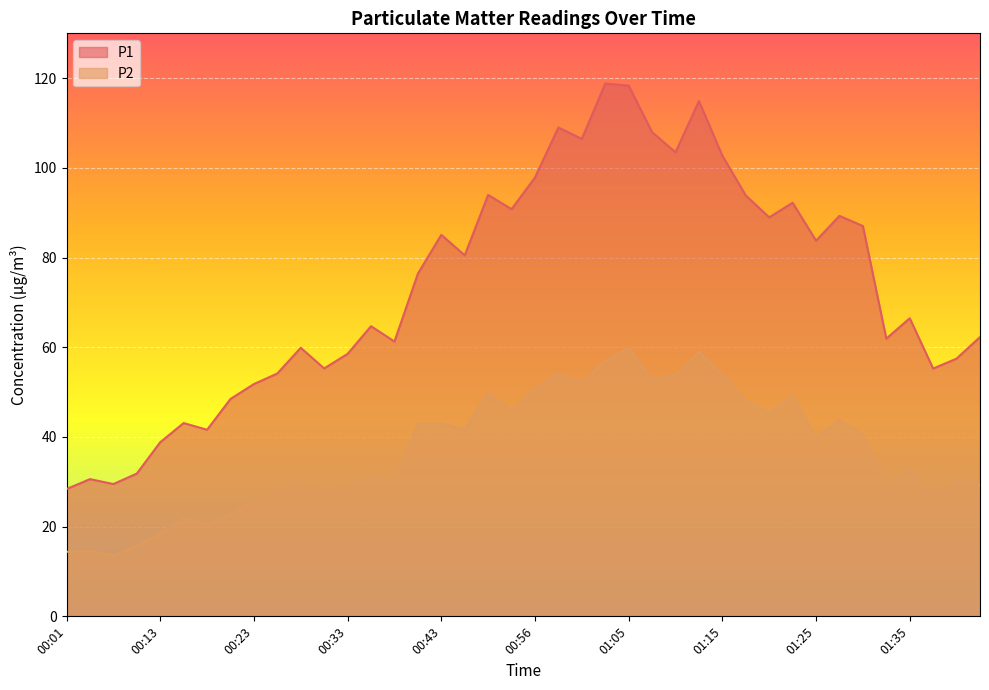

True or false: P2 has more than 0 interior local peaks.

True